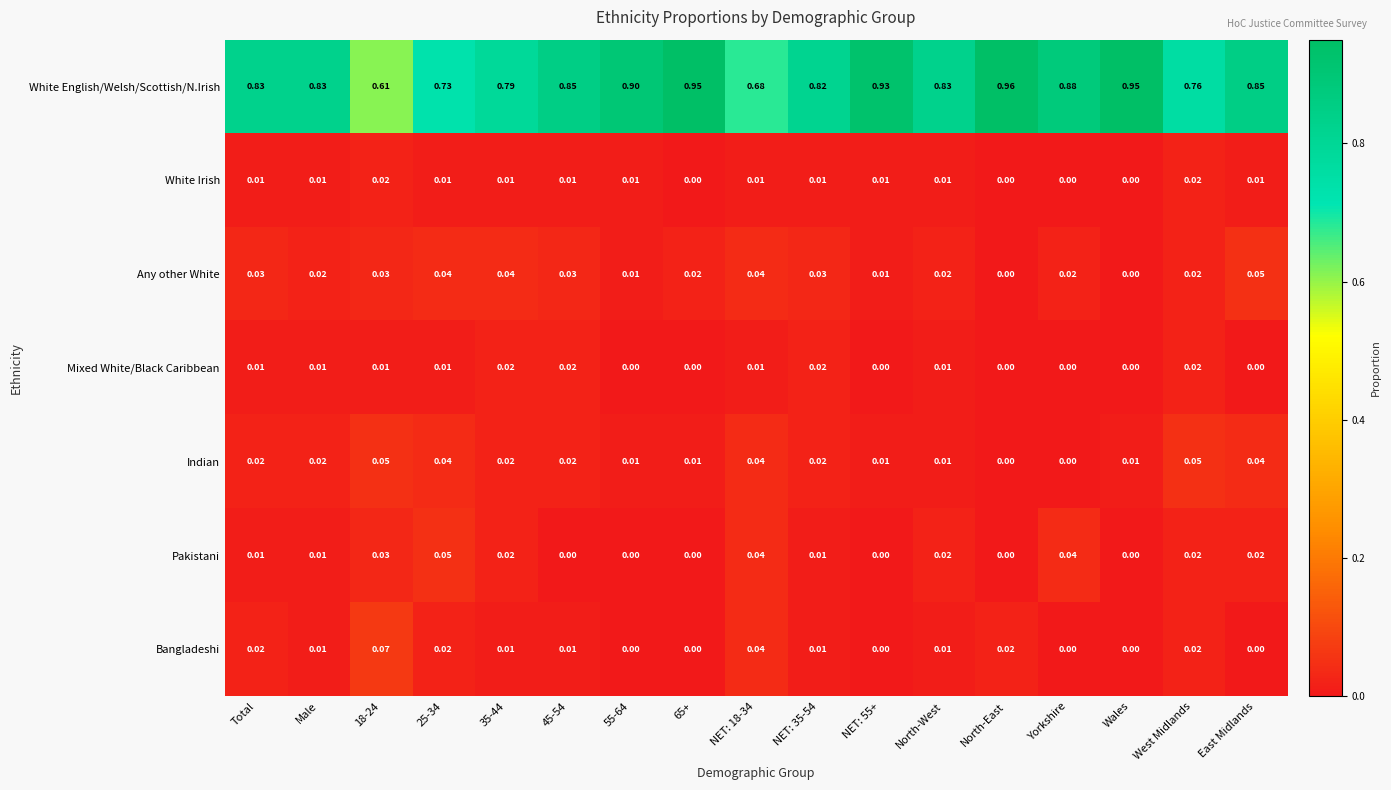

At which category does the chart reach its peak across all series?

North-East